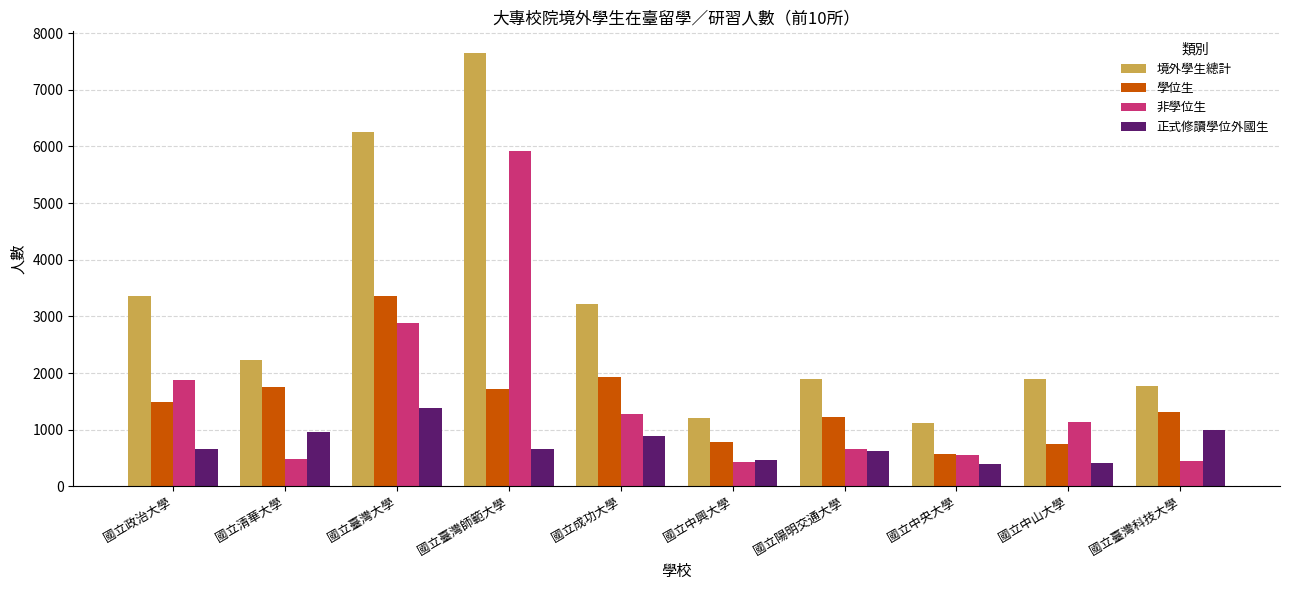

How many categories are shown in the chart?

10